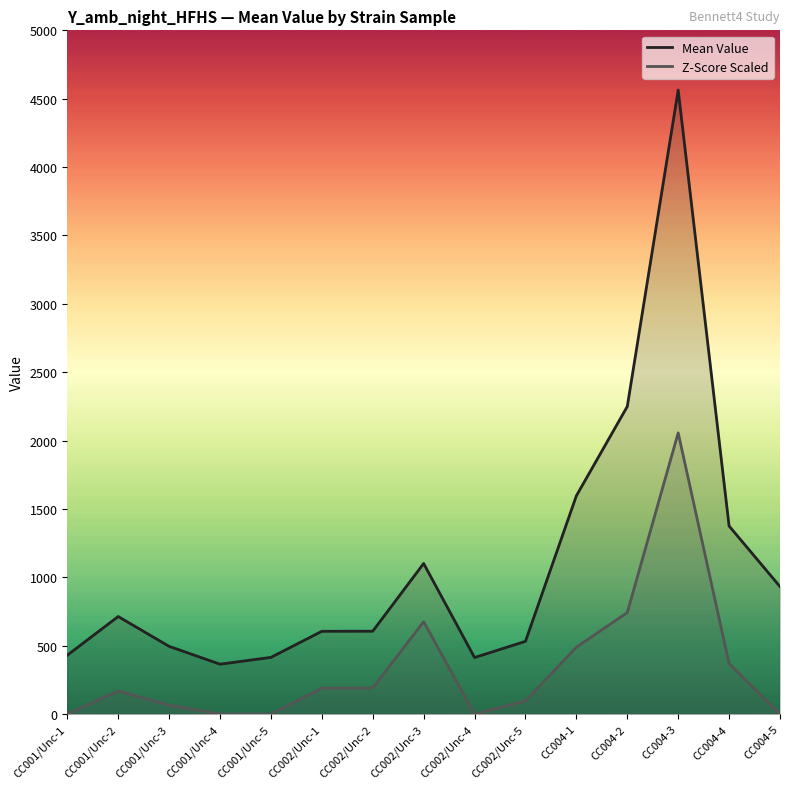

Reading left to right, transcribe all the data shown in this chart.

Mean Value: CC001/Unc-1=430.1	CC001/Unc-2=713.1	CC001/Unc-3=495.1	CC001/Unc-4=364.4	CC001/Unc-5=414.2	CC002/Unc-1=605.1	CC002/Unc-2=605.6	CC002/Unc-3=1101.0	CC002/Unc-4=413.1	CC002/Unc-5=531.5	CC004-1=1596.0	CC004-2=2249.0	CC004-3=4563.0	CC004-4=1375.0	CC004-5=932.0
Z-Score Scaled: CC001/Unc-1=0.0	CC001/Unc-2=168.0	CC001/Unc-3=65.0	CC001/Unc-4=0.0	CC001/Unc-5=0.0	CC002/Unc-1=189.0	CC002/Unc-2=190.0	CC002/Unc-3=675.0	CC002/Unc-4=0.0	CC002/Unc-5=96.0	CC004-1=489.0	CC004-2=742.0	CC004-3=2056.0	CC004-4=368.0	CC004-5=0.0